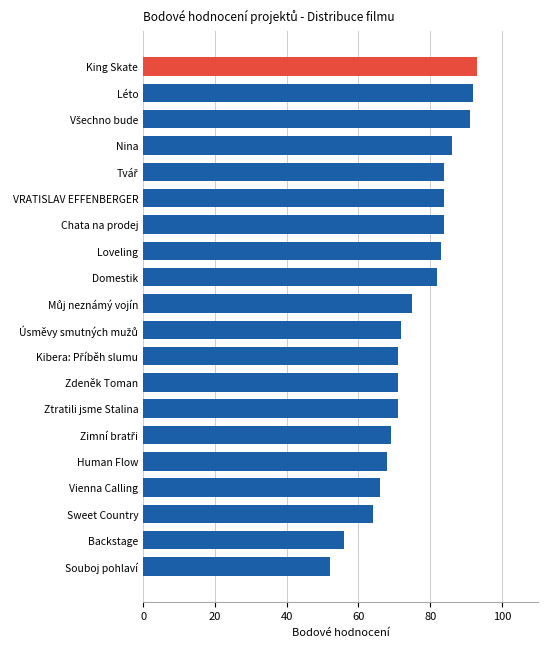

The chart shows a value of 151 at King Skate. True or false?

False